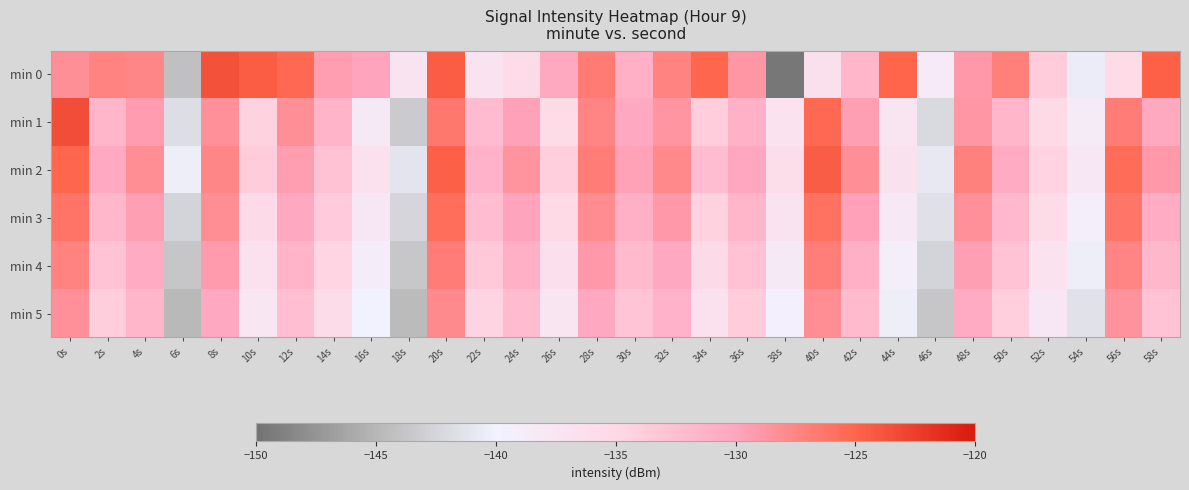

Which series has the largest range (max minus min)?

min 0